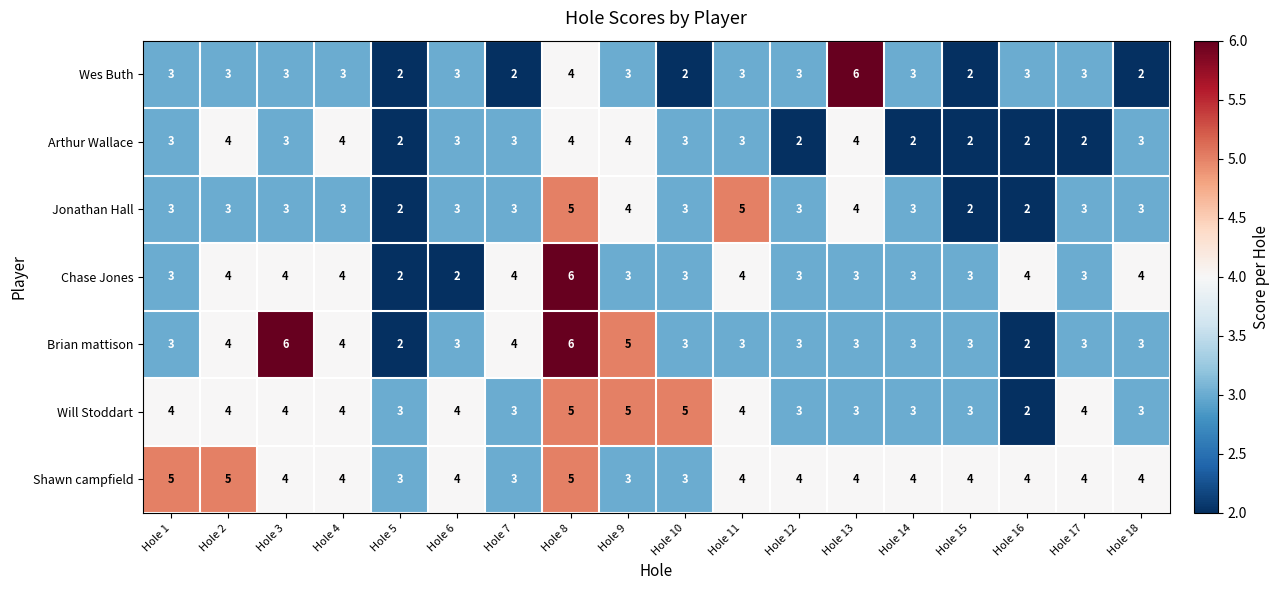

How many distinct data groups are displayed?

7